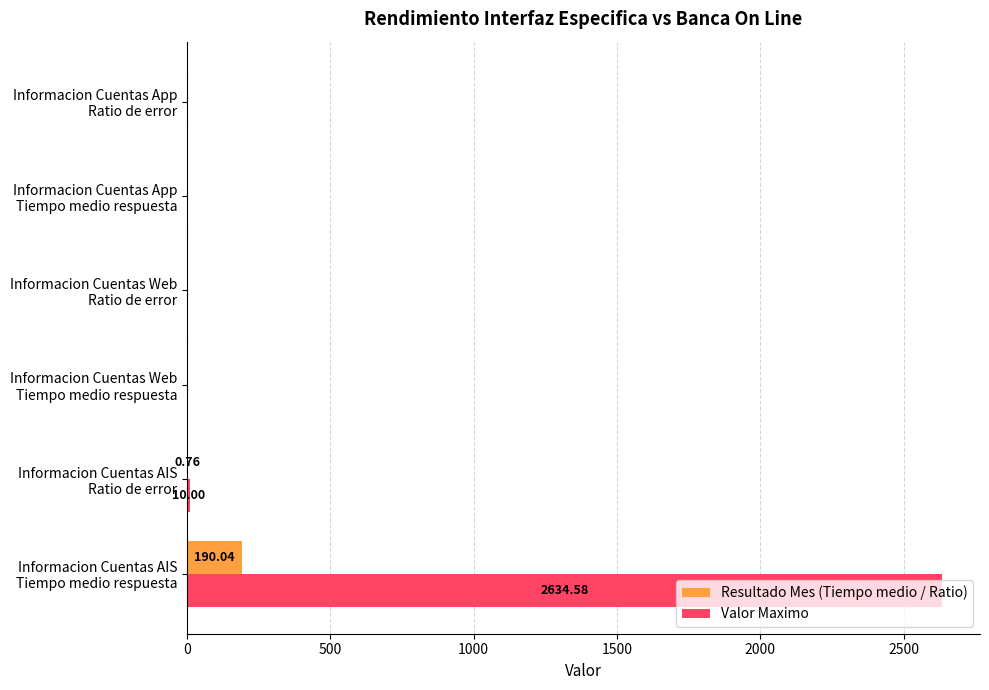

Which series has the largest total across all categories?

Valor Maximo